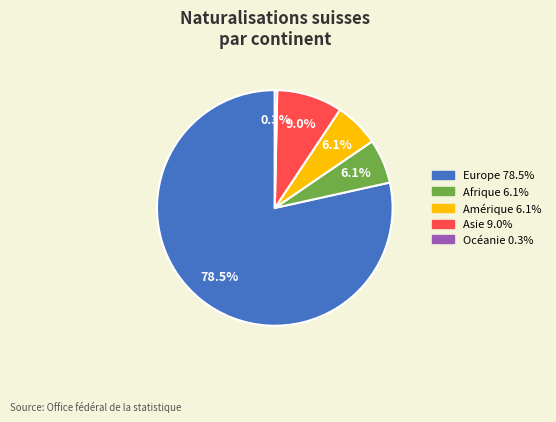

How many slices are in this pie chart?

5